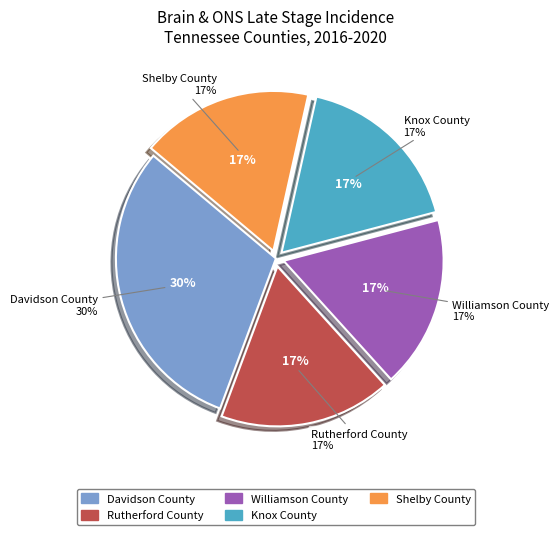

To the nearest percent, what is the combined percentage of Shelby County and Rutherford County?

35%